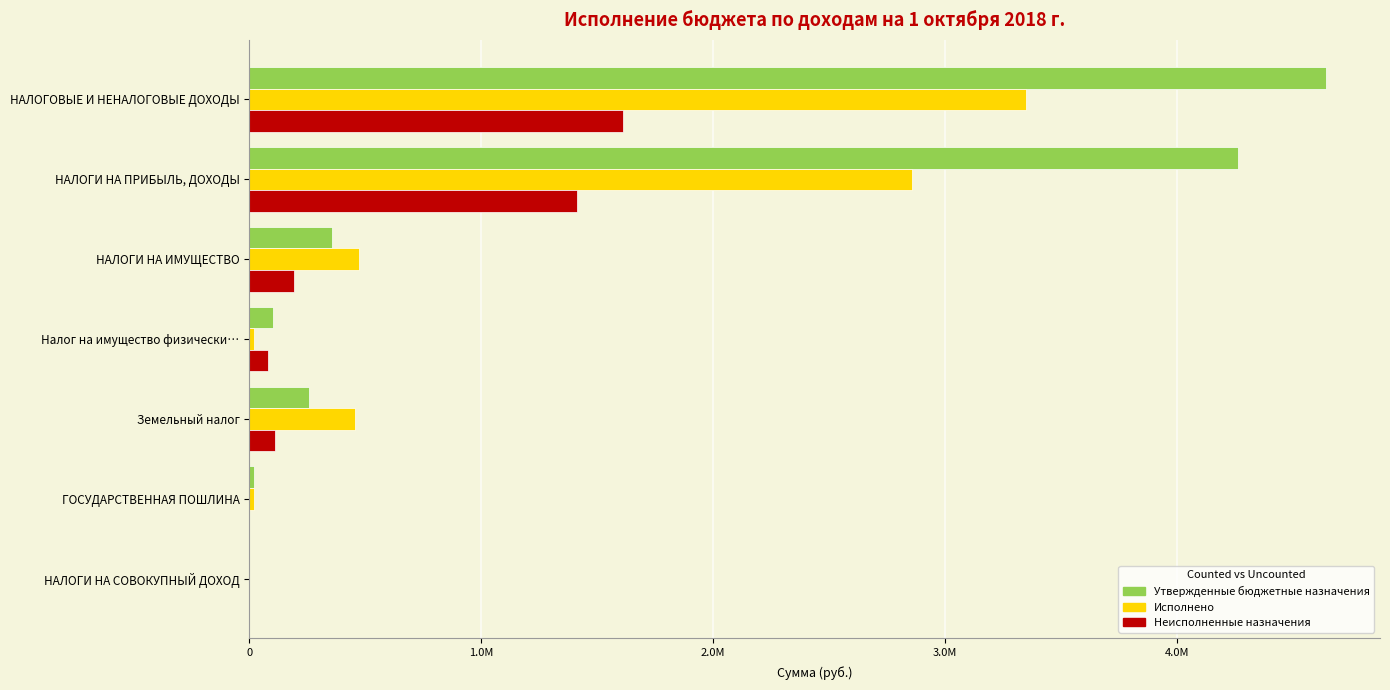

List the series in order of their peak value, lowest first.

Неисполненные назначения, Исполнено, Утвержденные бюджетные назначения